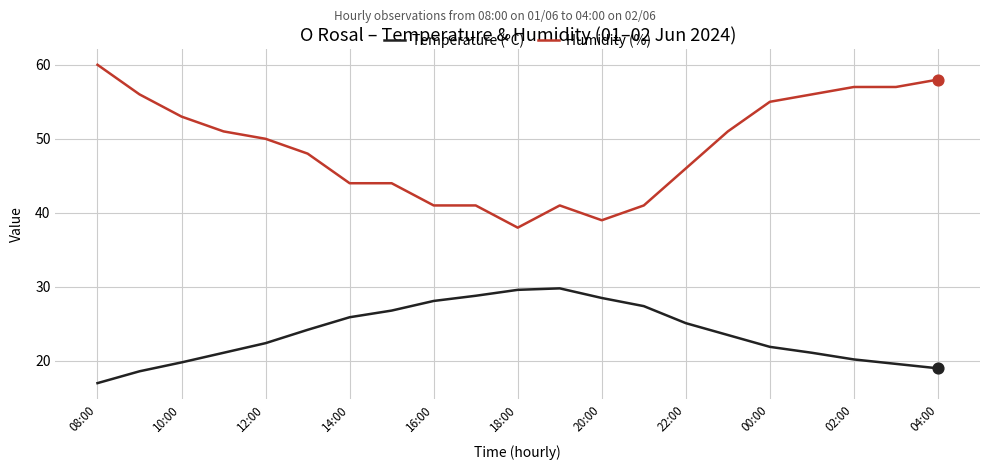

Which series has the largest range (max minus min)?

Humidity (%)